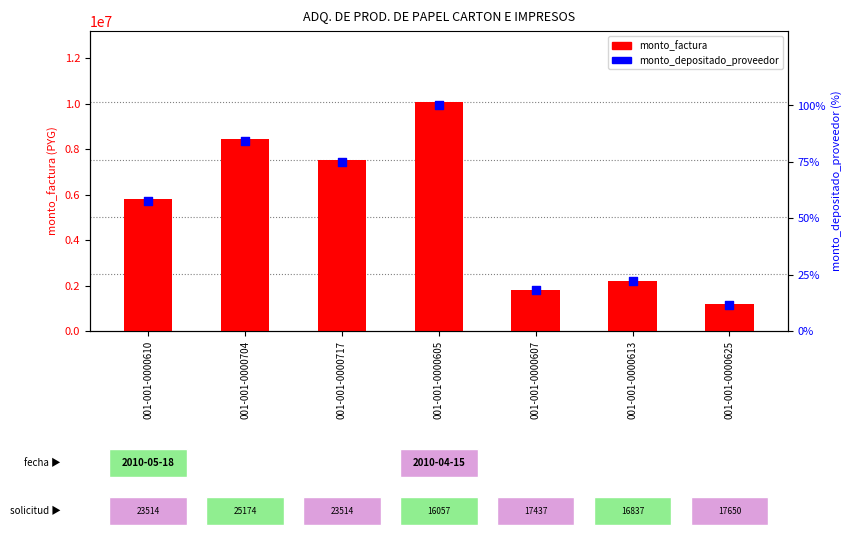

What are all the series names shown in the legend?

monto_factura, monto_depositado_proveedor